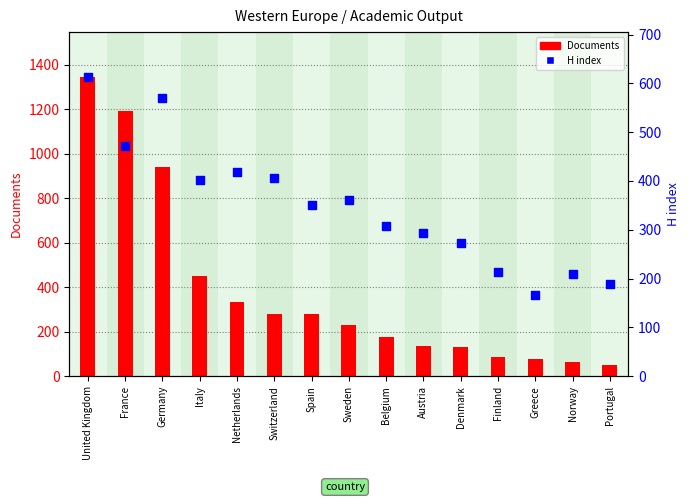

Which series contains the lowest Y value?

Documents